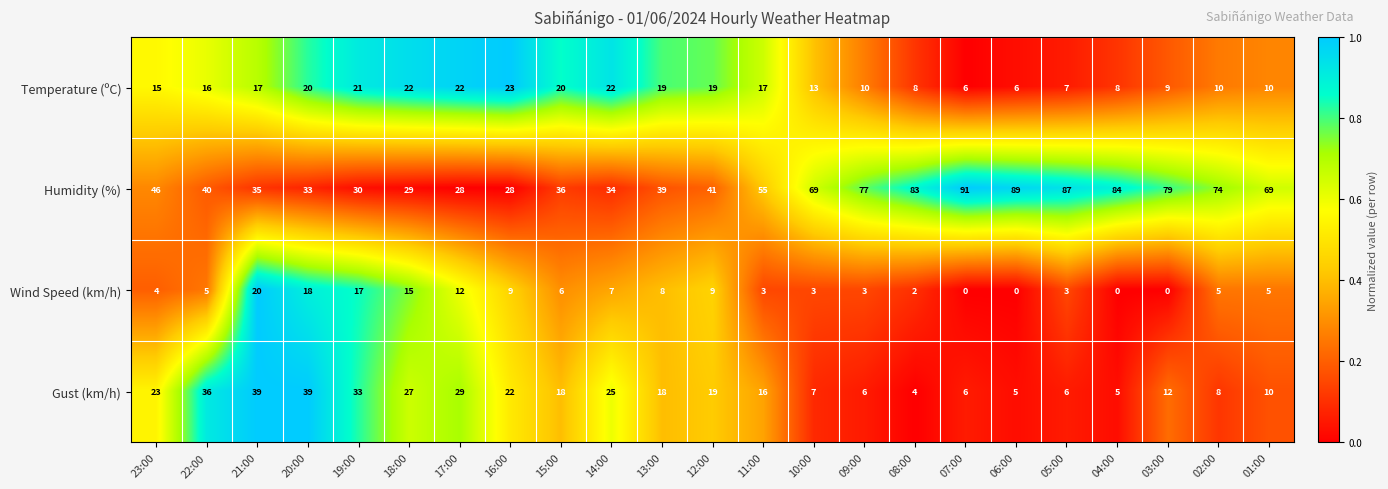

What is the sum of the Humidity (%) values at 16:00 and 09:00?

105